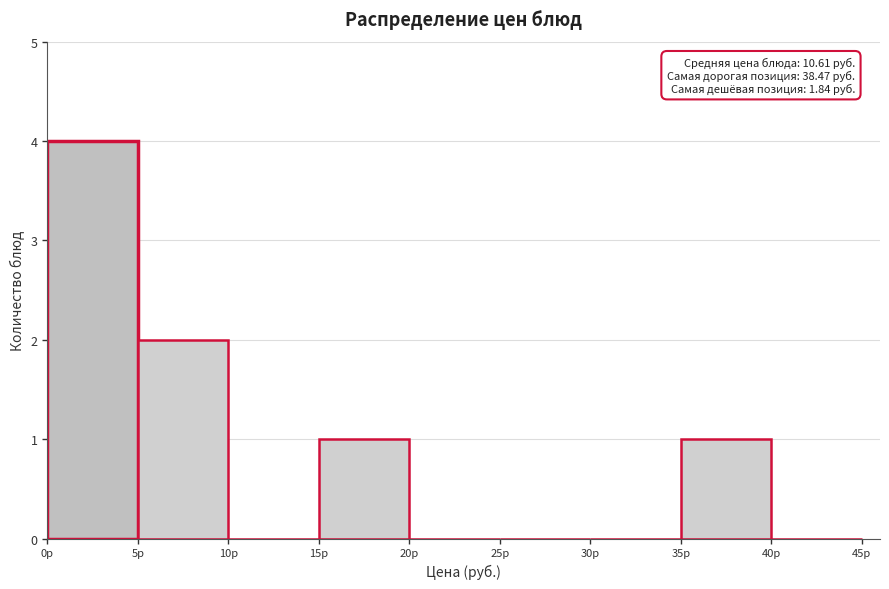

Over which range of the x-axis is the bar tallest?

0 to 5